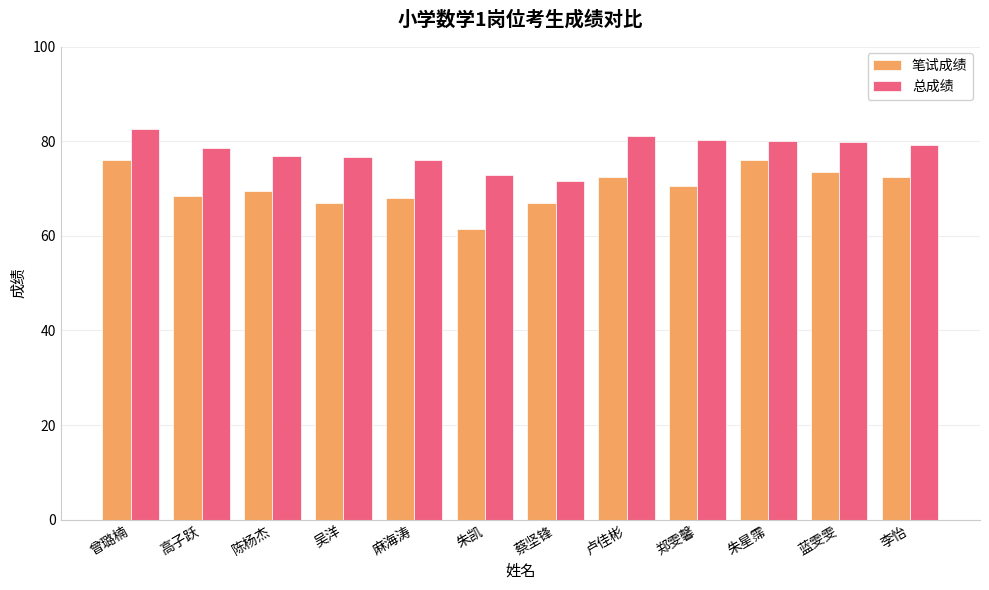

What is the total value across all series at 曾璐楠?

158.6